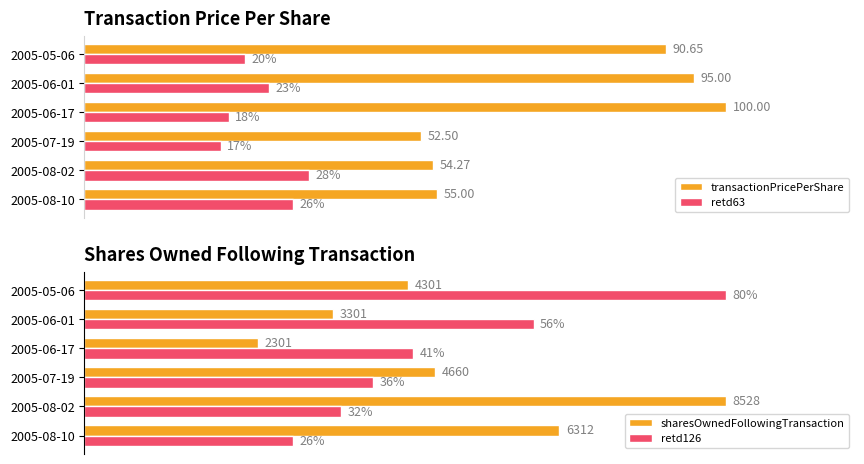

Is the value of retd63 at 2005-08-10 greater than the value of transactionPricePerShare at 2005-06-01?

No